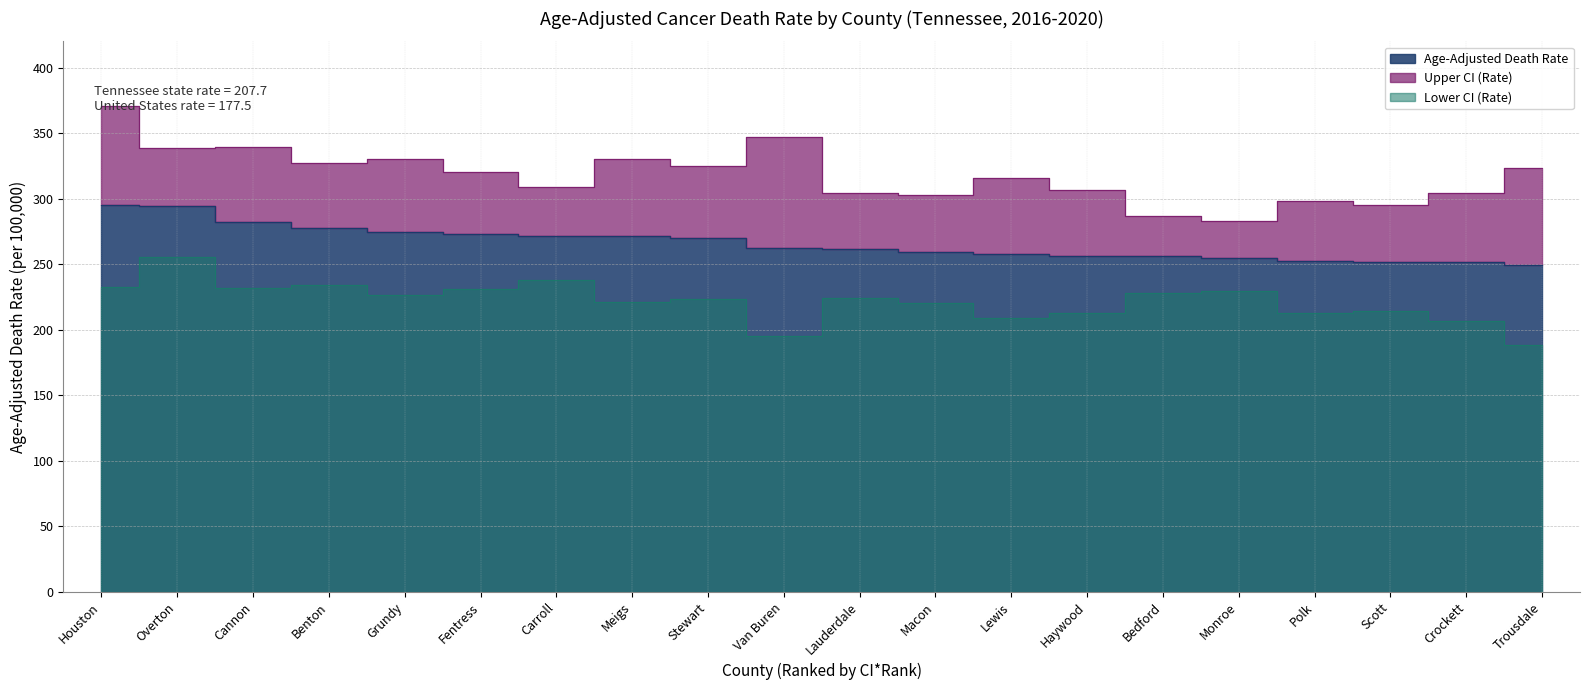

Rank the series by their maximum value, from highest to lowest.

Upper CI (Rate), Age-Adjusted Death Rate, Lower CI (Rate)